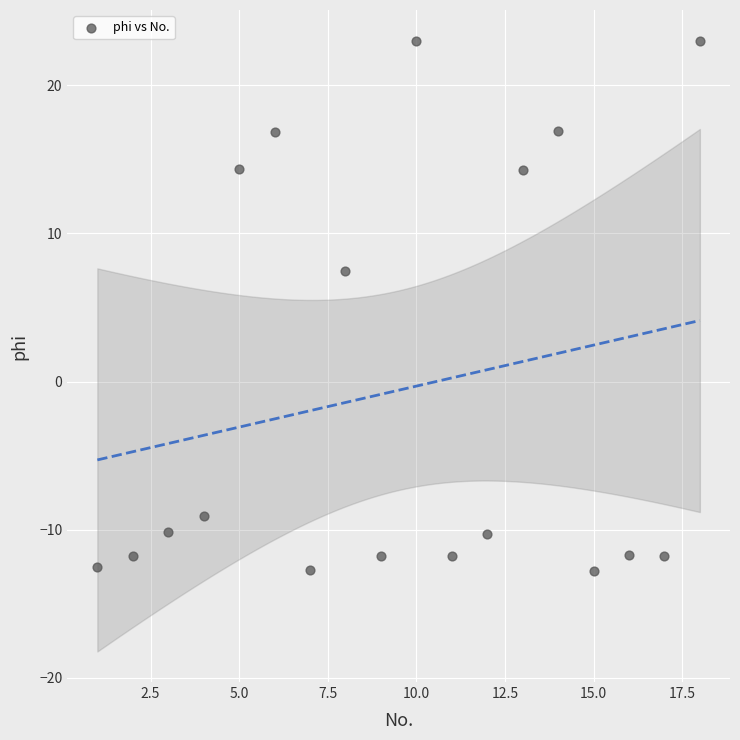

What Y value in the scatter plot is closest to 5?

7.5